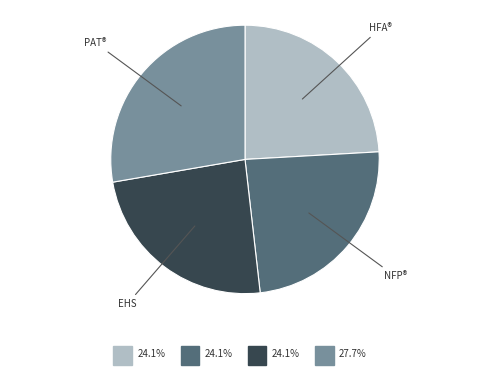

Is there any slice that represents more than half of the pie?

No